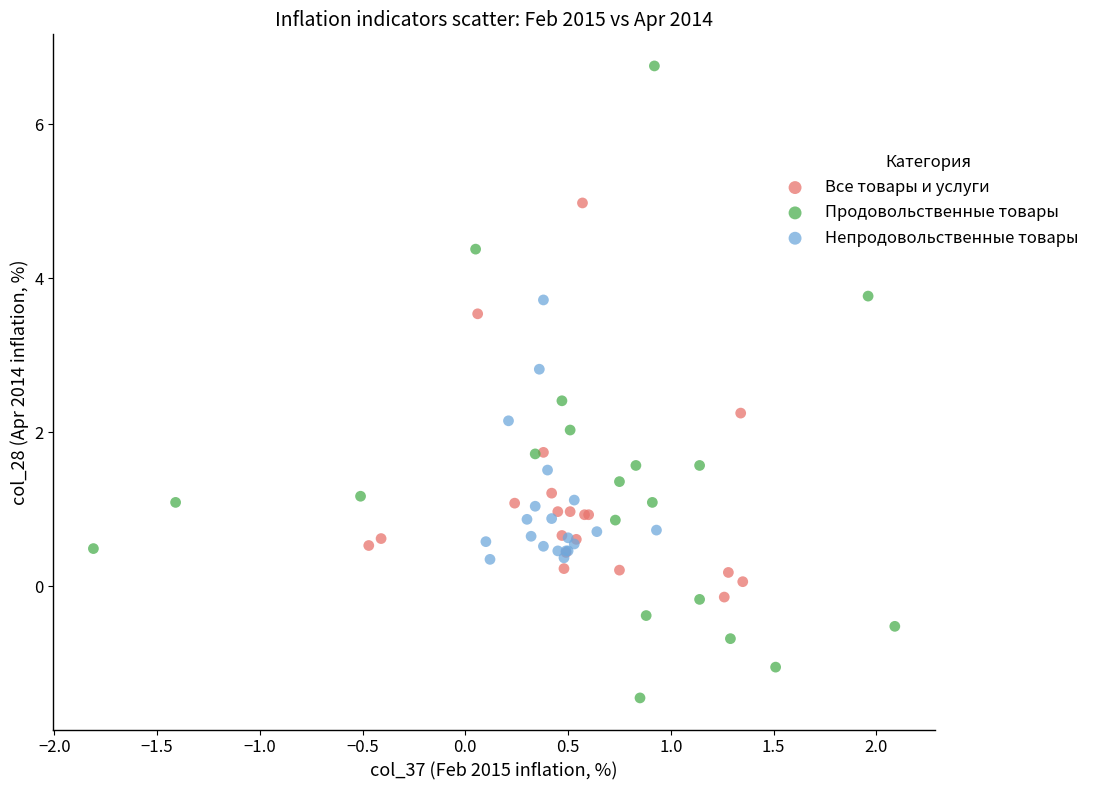

Which series has the largest Y range (max minus min)?

Продовольственные товары